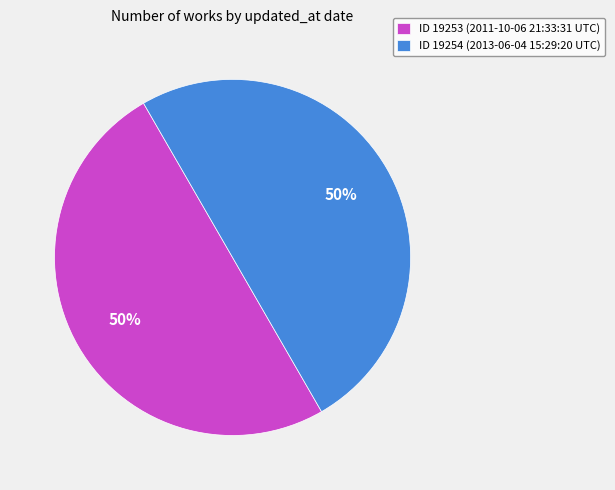

To the nearest percent, what is the average slice percentage?

50%